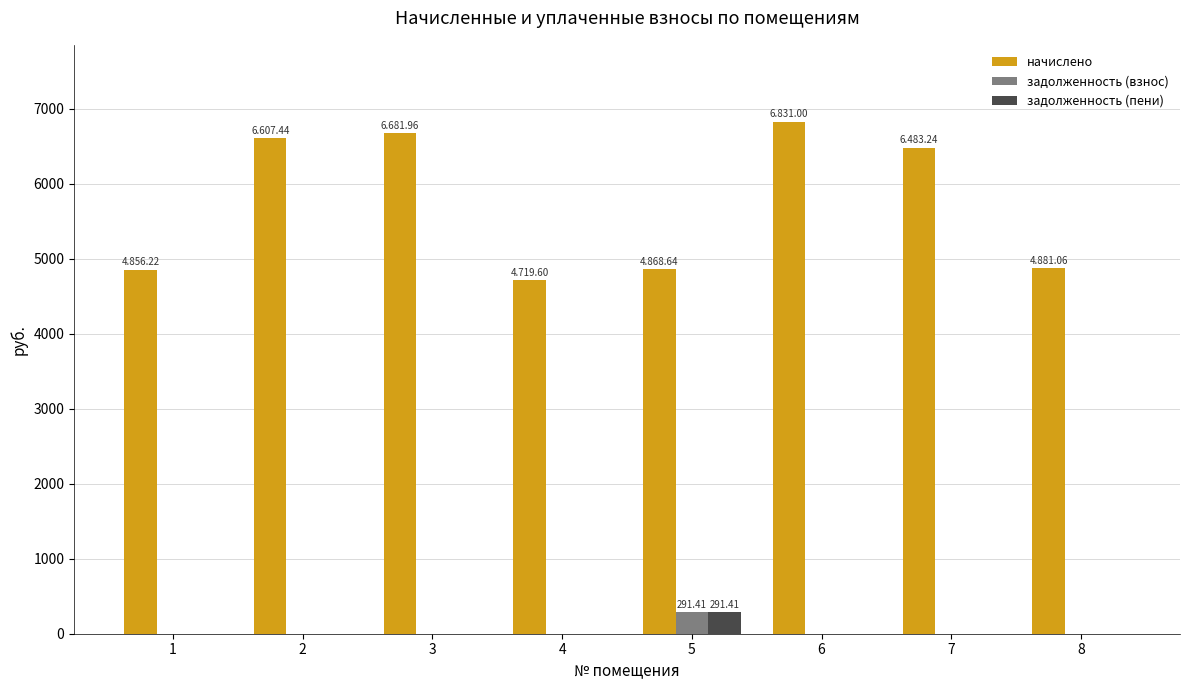

What is the sum of all начислено values?

45929.2